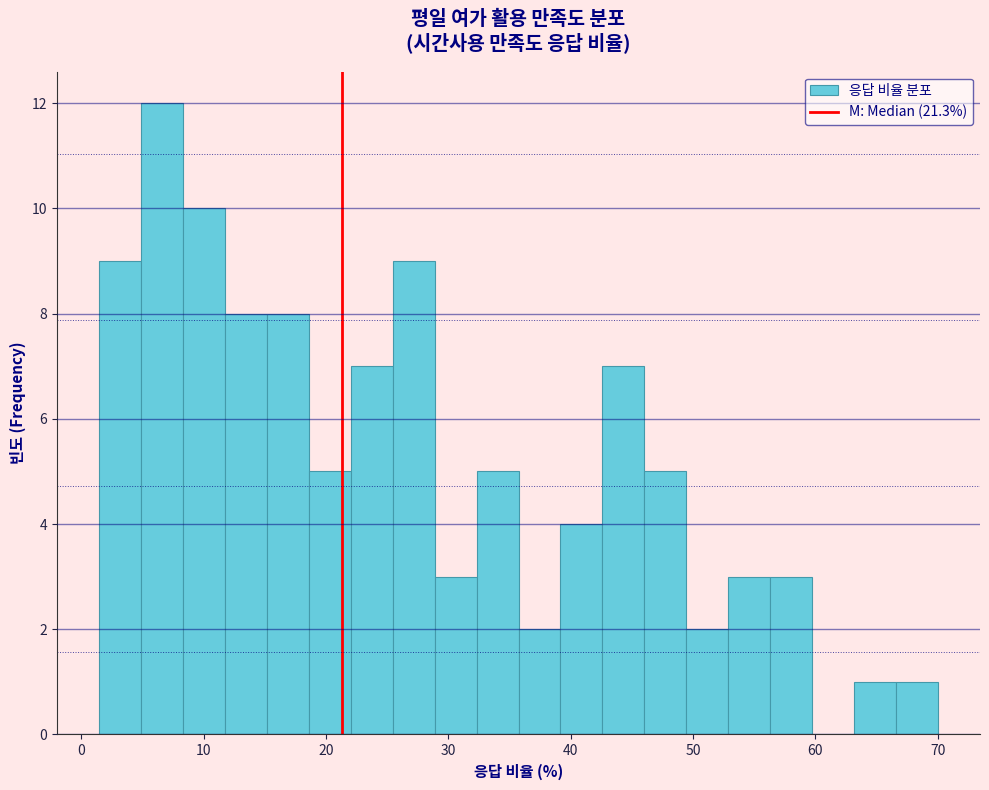

Around what value on the x-axis is the tallest bar? Give the approximate position of its centre, as read against the axis.

7